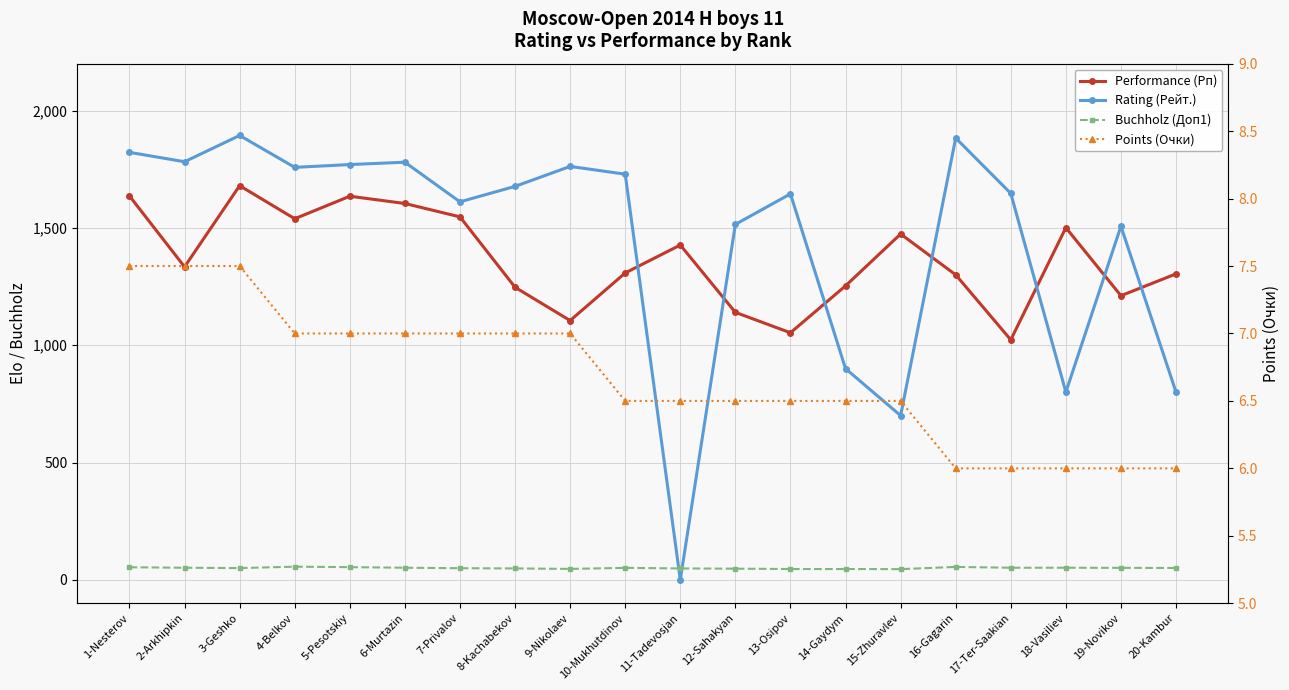

What is the value of the Rating (Рейт.) point at the 15th from the left?

700.0